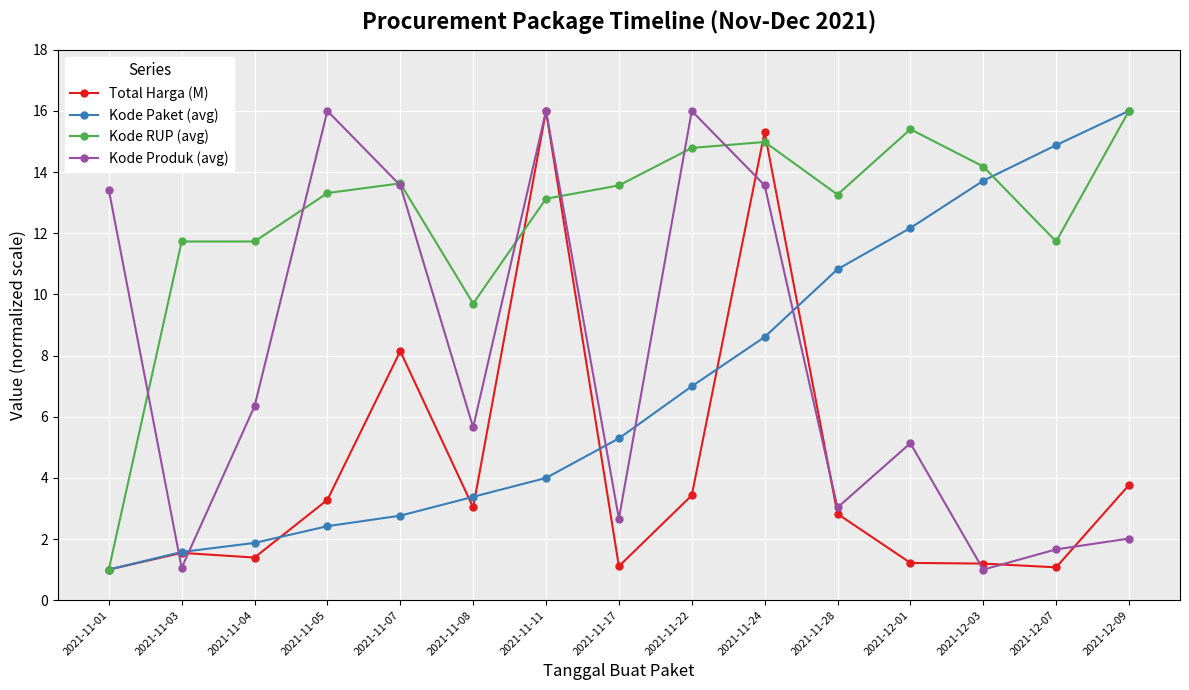

True or false: Kode Paket (avg) has a value of 20.6 at 2021-12-03.

False